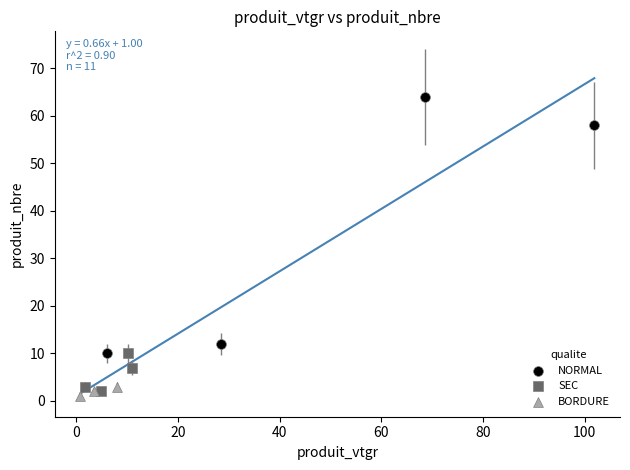

Which series contains the highest Y value?

NORMAL